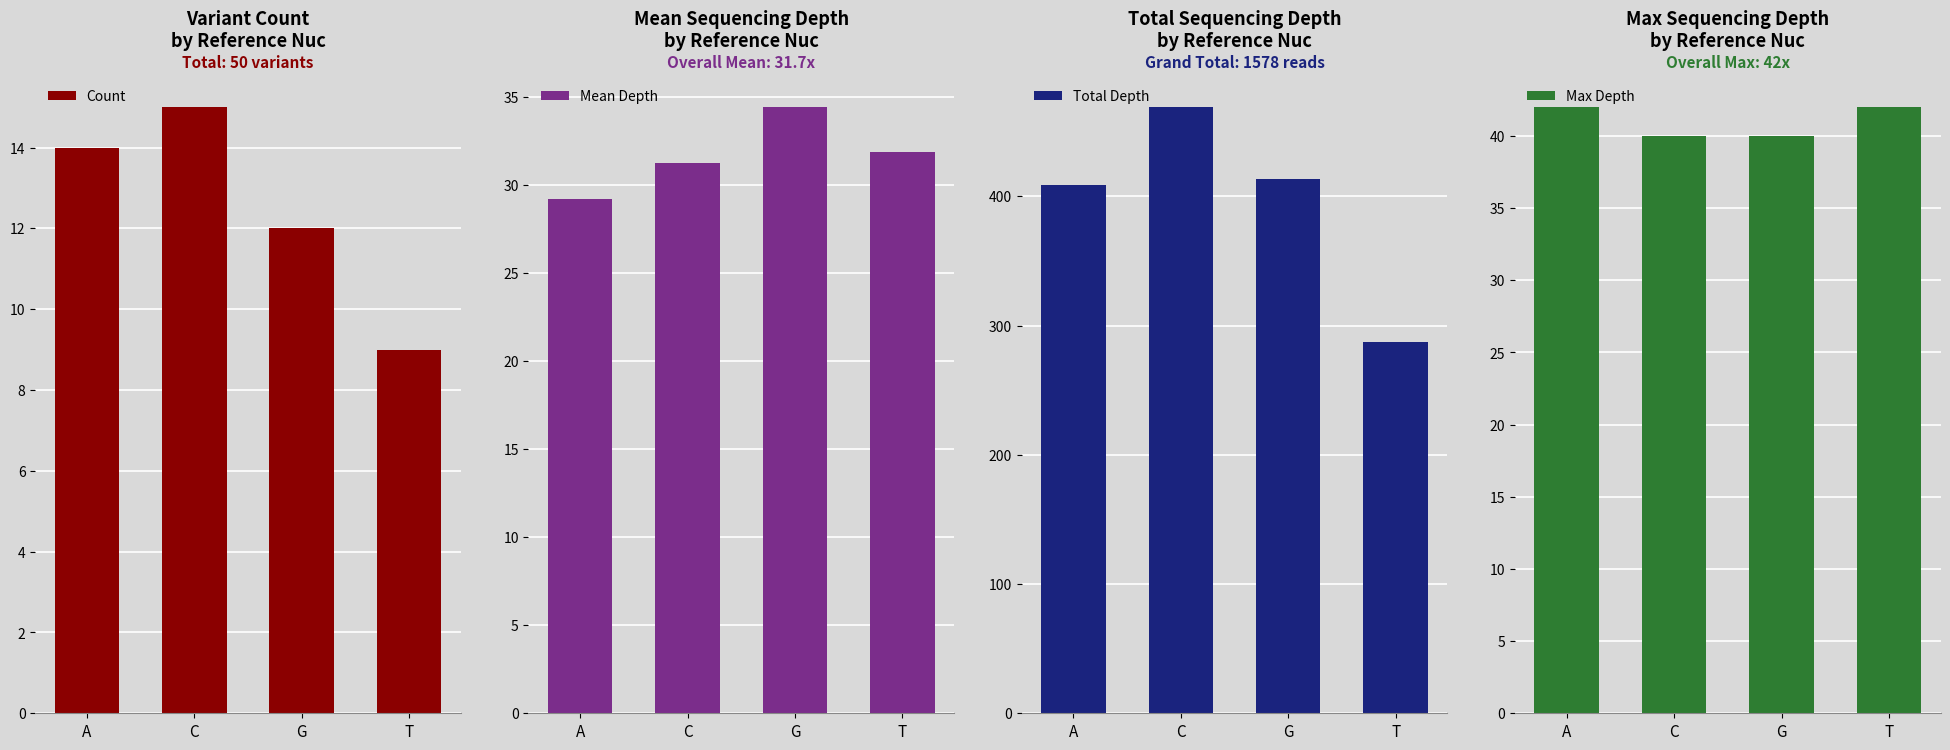

At how many categories does at least one series exceed 82?

4